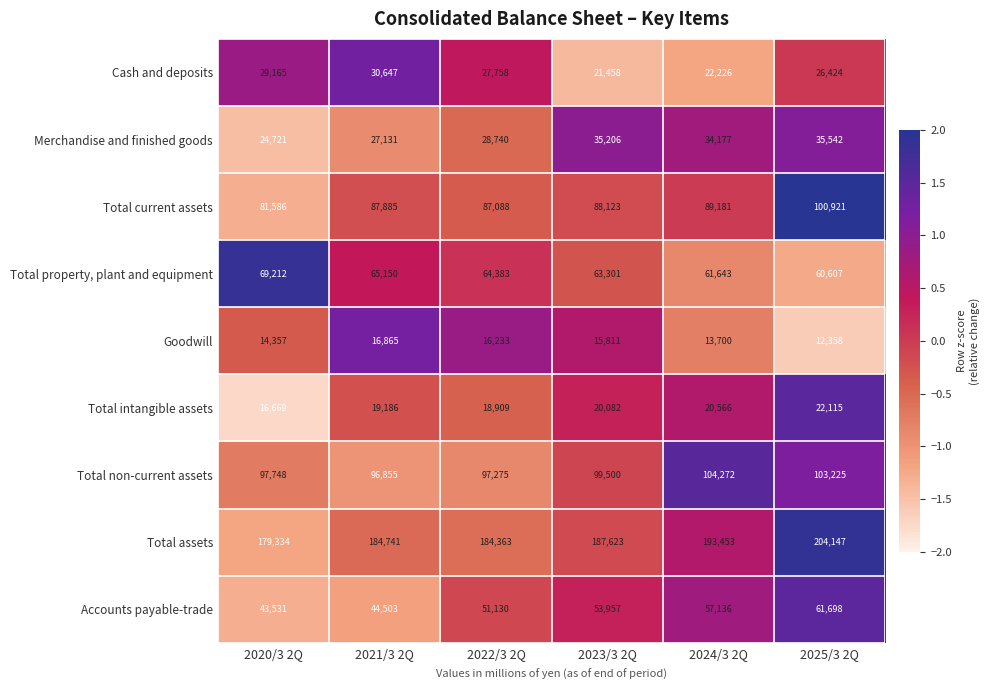

How many values in the Cash and deposits series are below 27758?

3